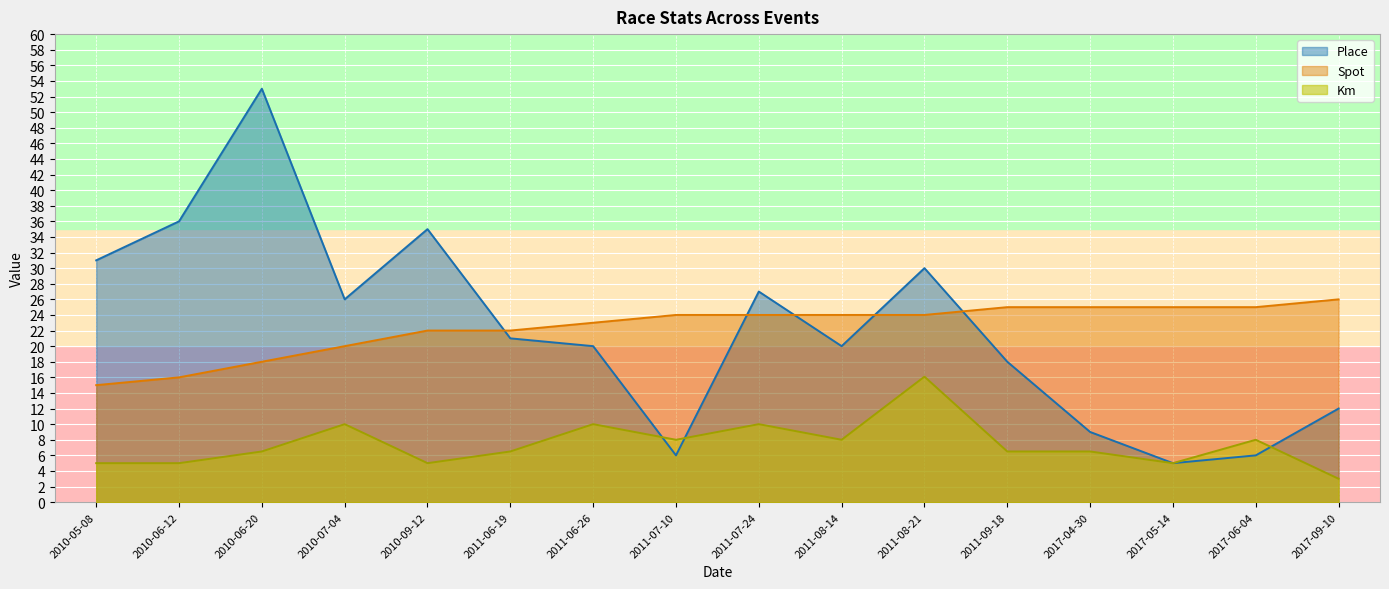

Between 2010-06-12 and 2011-06-26, which is larger?

2010-06-12